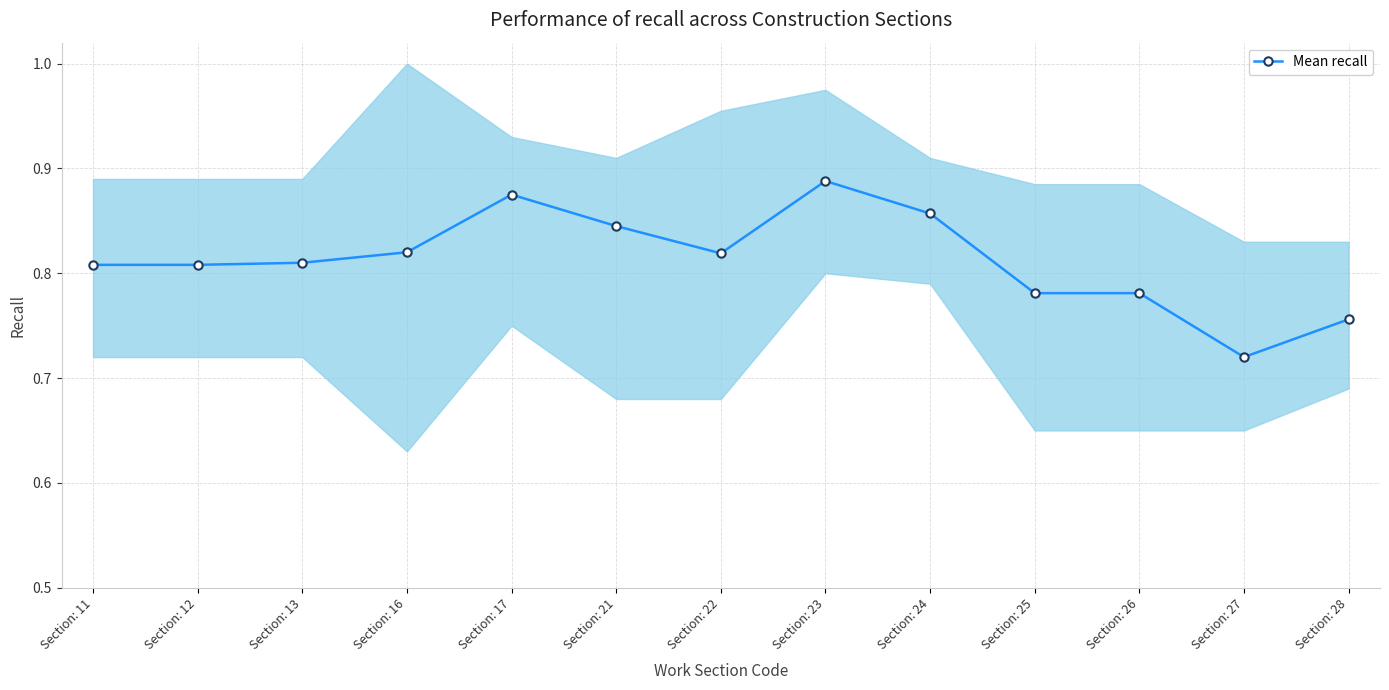

What is the difference between the maximum and minimum values?

0.2